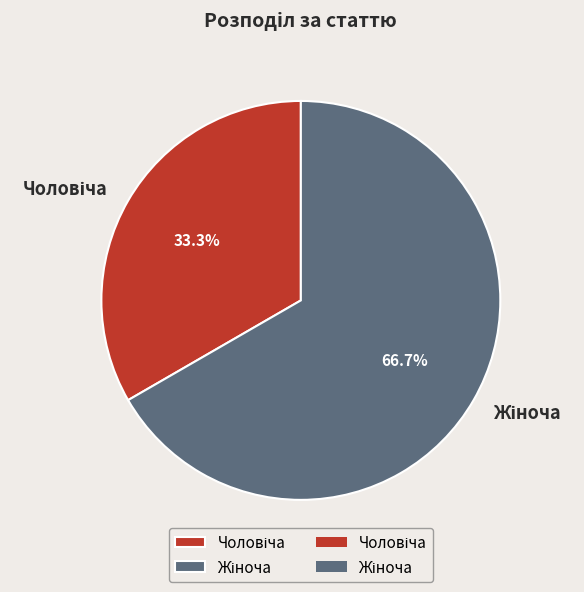

Does any single category account for the majority?

Yes